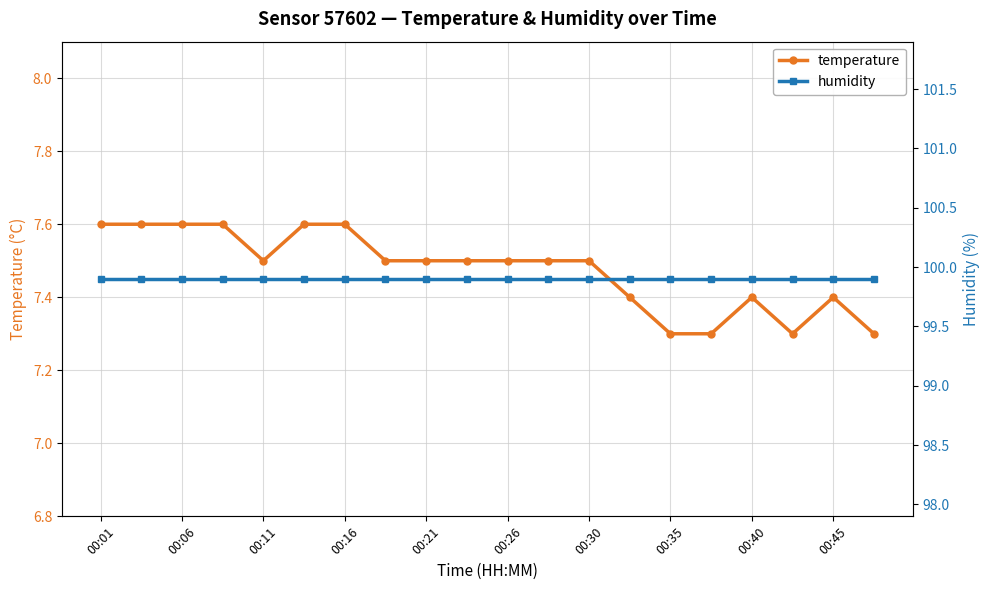

What is the maximum value for temperature?

7.6